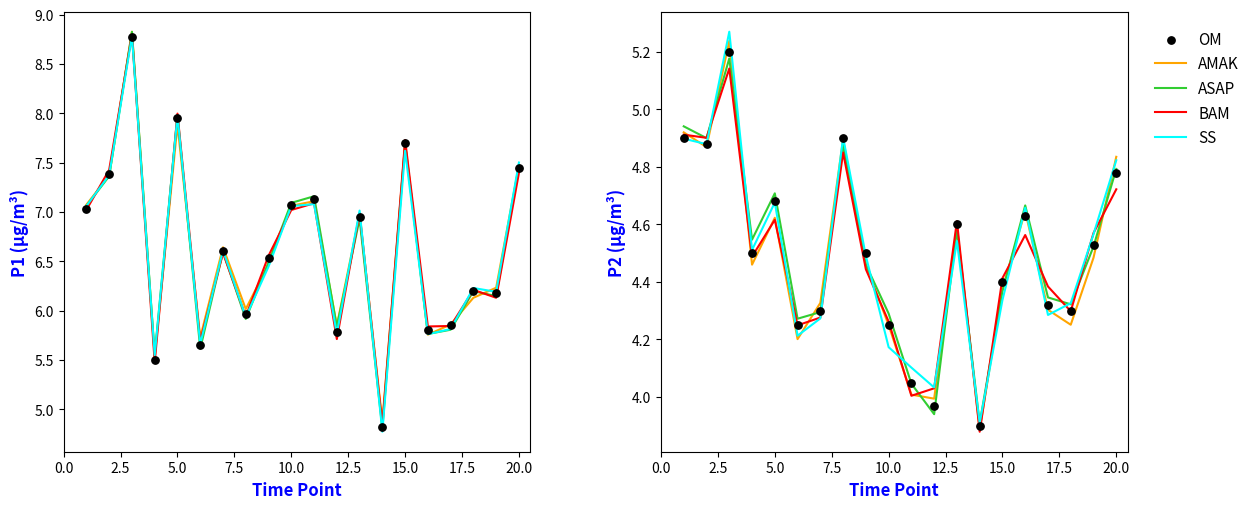

At how many categories does at least one series exceed 4?

19